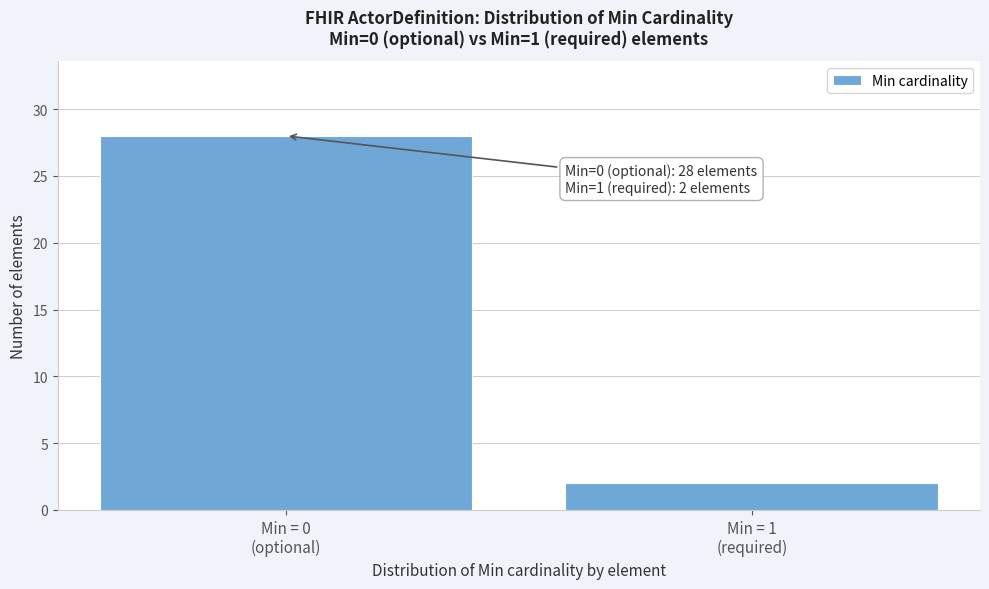

Reading left to right, list all the values displayed in this chart.

28	2